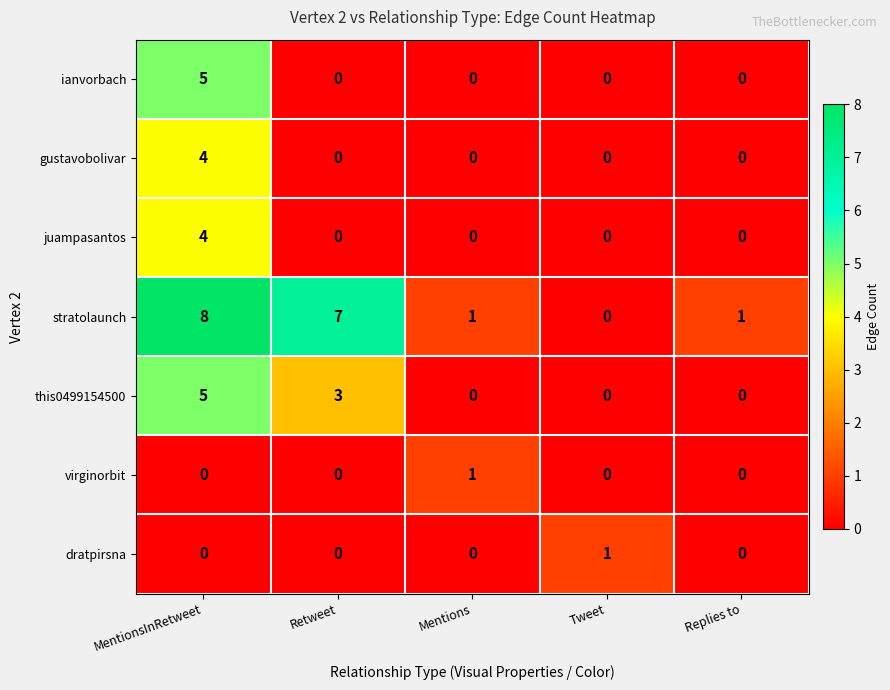

Is the value of stratolaunch at MentionsInRetweet greater than the value of juampasantos at MentionsInRetweet?

Yes